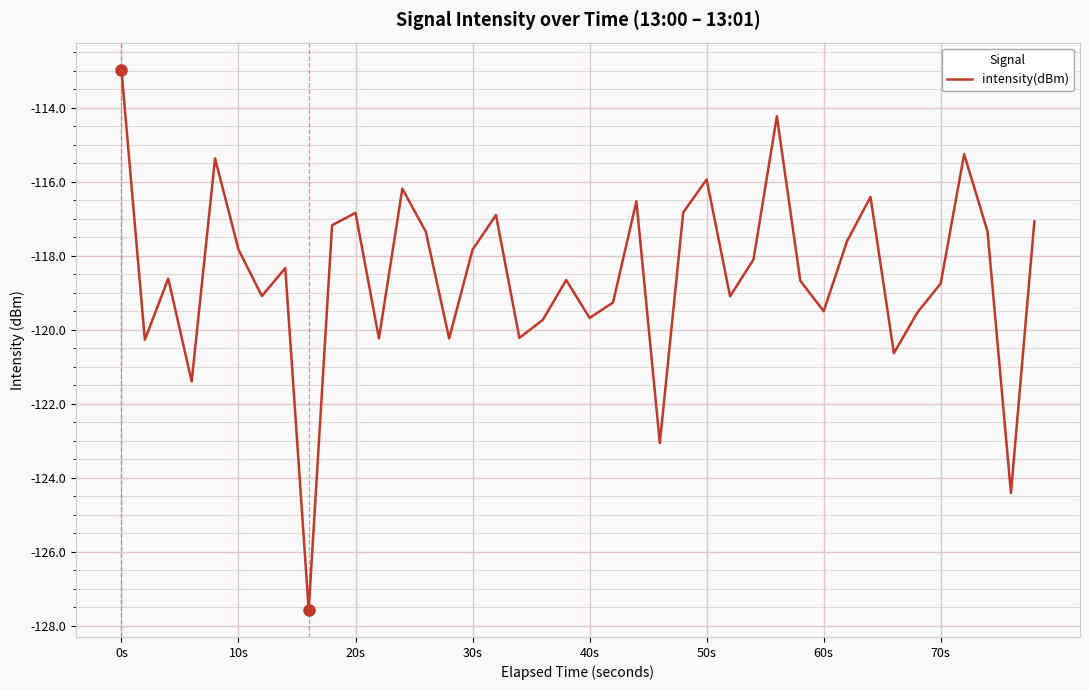

What is the smallest value displayed?

-127.6